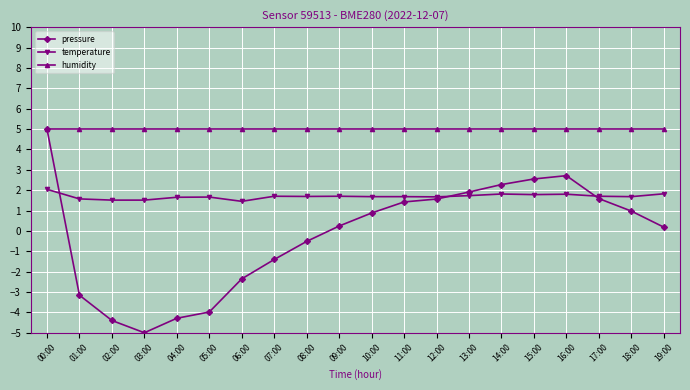

Which series has the widest spread of values?

pressure